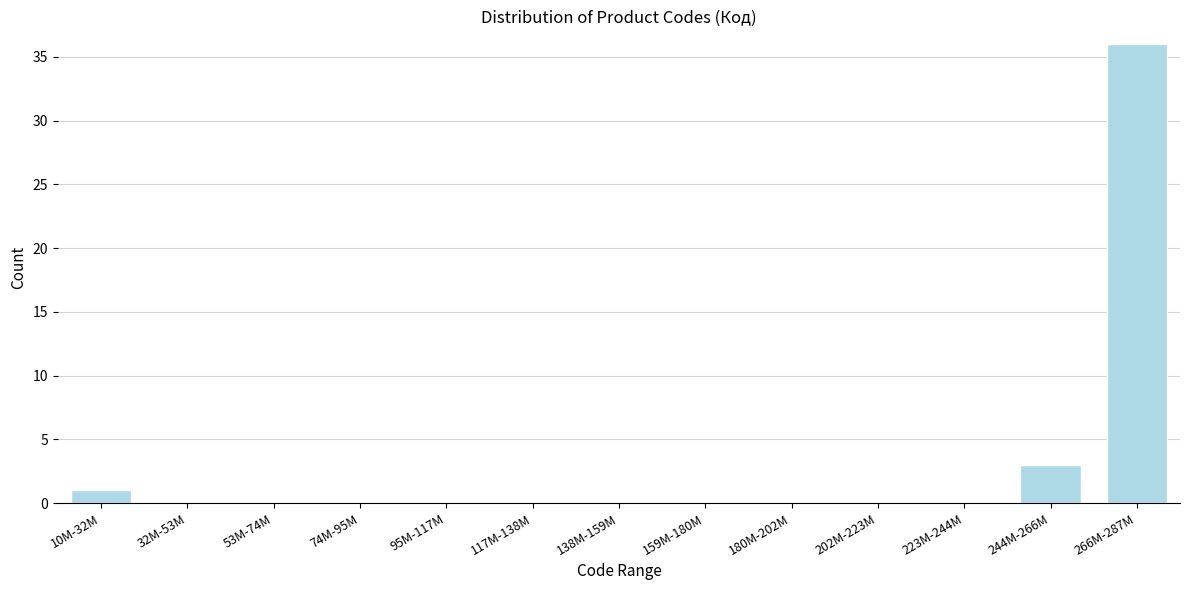

Reading left to right, extract all data points from this chart.

10M-32M=1	32M-53M=0	53M-74M=0	74M-95M=0	95M-117M=0	117M-138M=0	138M-159M=0	159M-180M=0	180M-202M=0	202M-223M=0	223M-244M=0	244M-266M=3	266M-287M=36